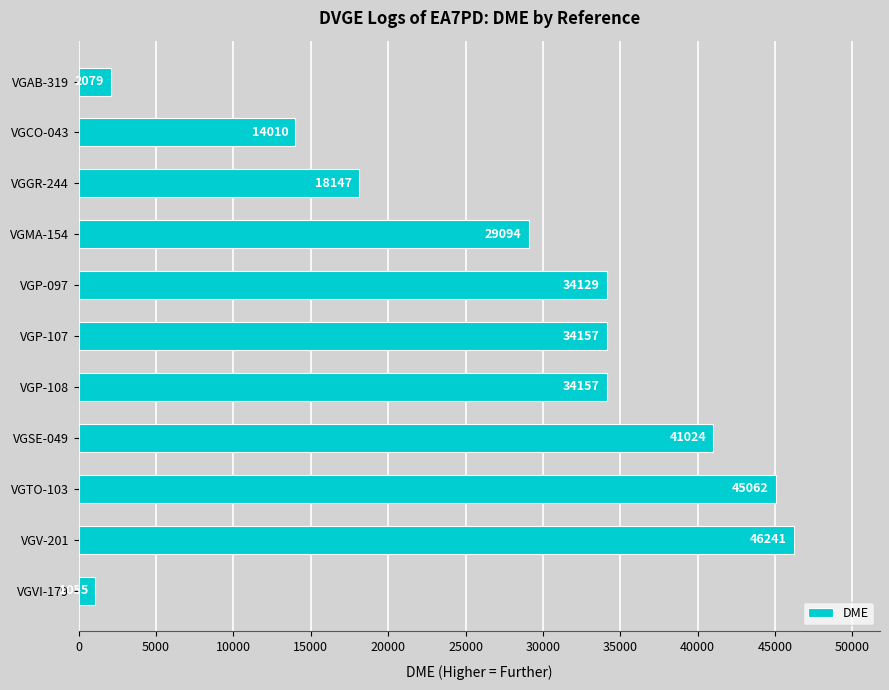

The value at VGMA-154 is 10478. True or false?

False